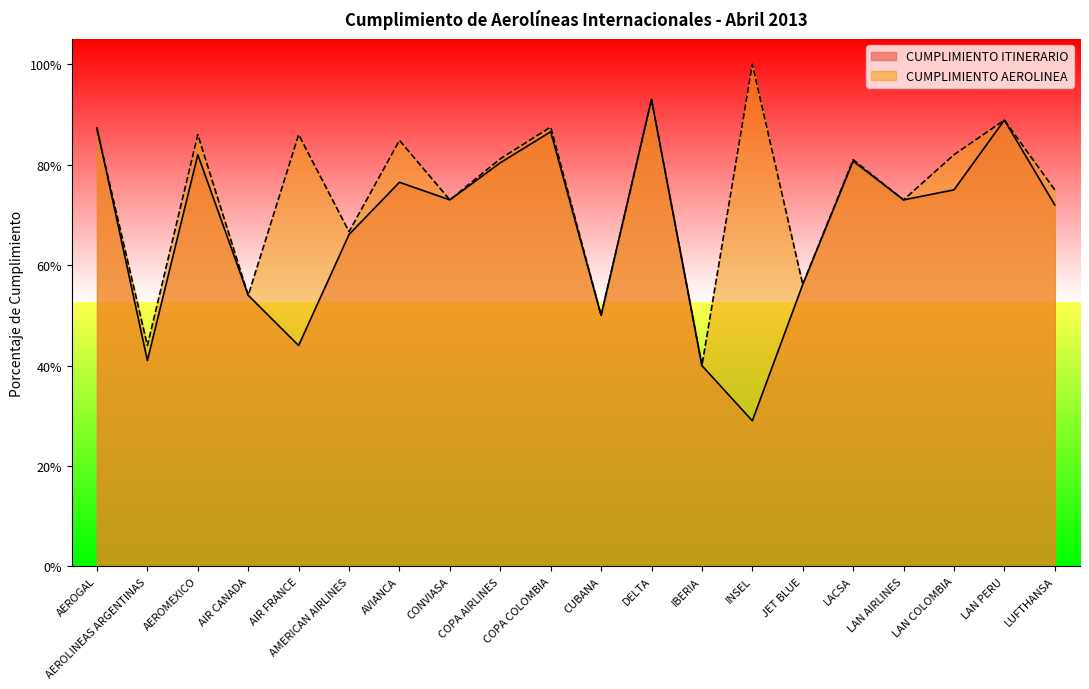

What is the label of the 8th point from the left?

CONVIASA